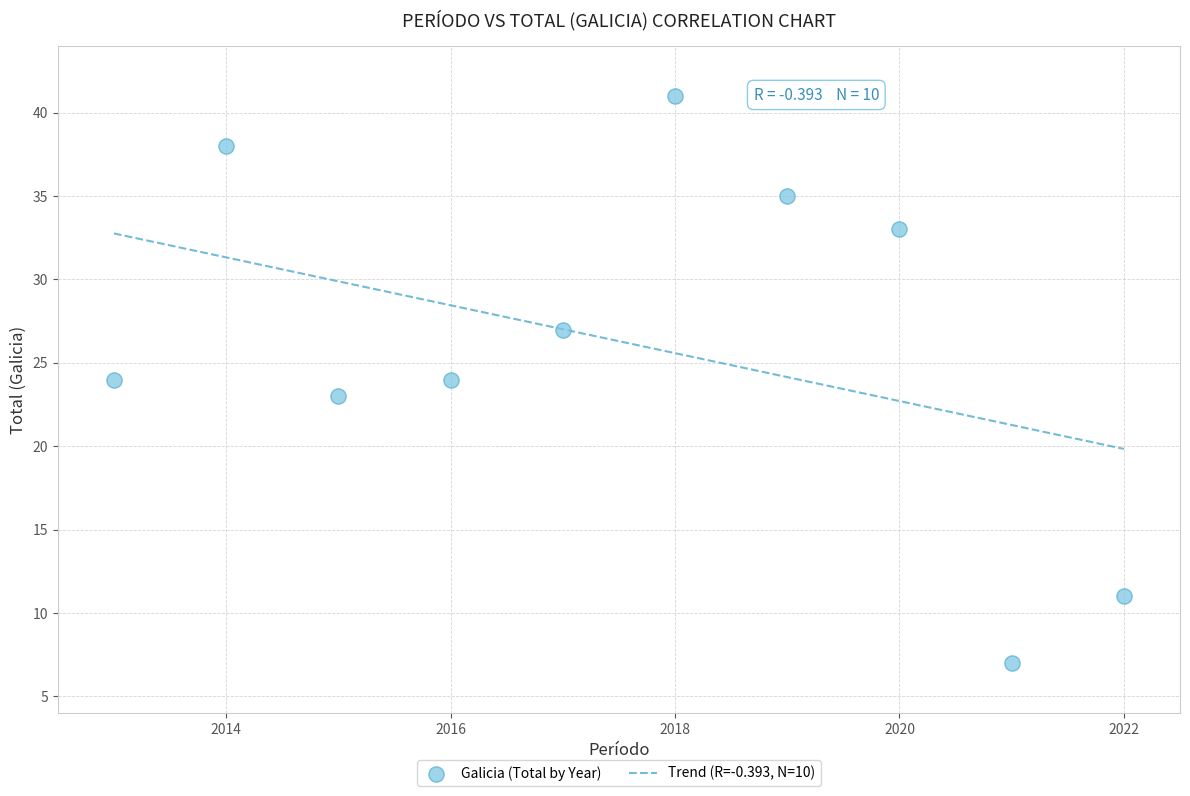

What is the range of X values (max minus min)?

9